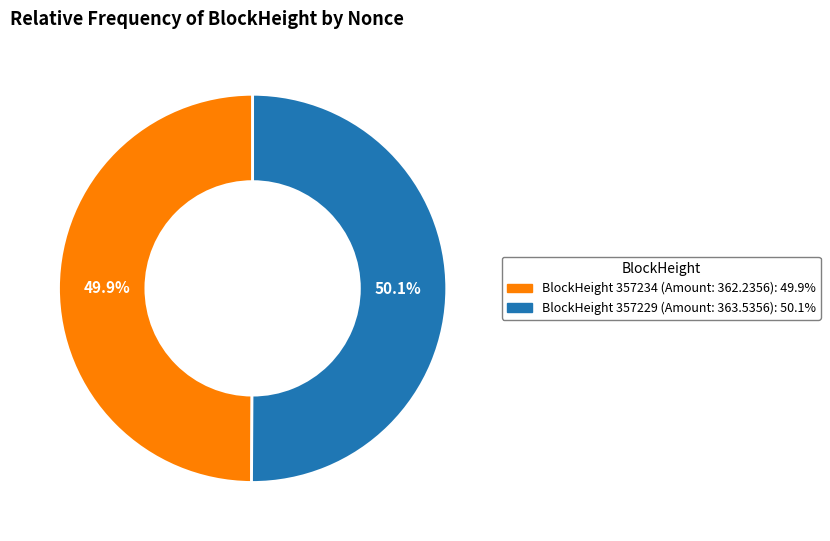

Is there a majority slice in this chart?

Yes